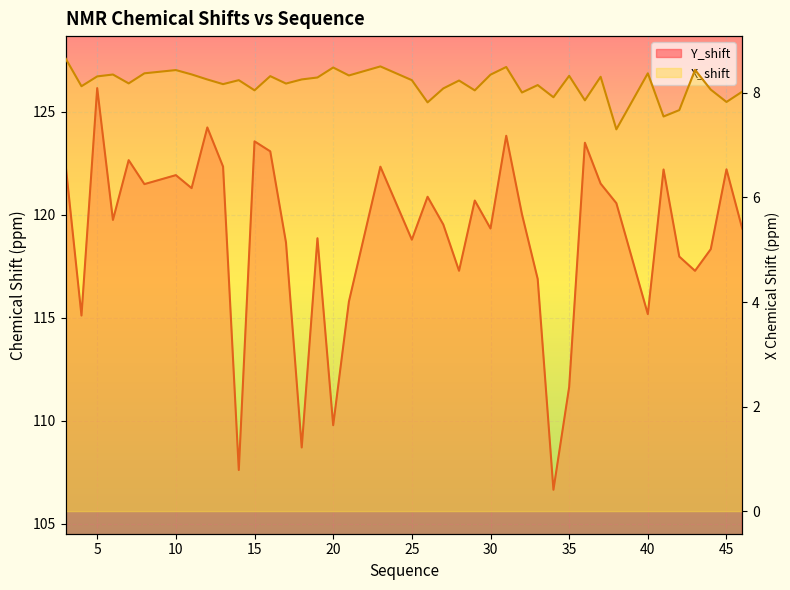

Rank the categories by X_shift value from highest to lowest.

3, 23, 31, 20, 43, 10, 8, 40, 11, 6, 30, 21, 35, 16, 5, 37, 19, 18, 12, 14, 25, 28, 7, 17, 13, 33, 4, 27, 44, 15, 29, 46, 32, 34, 36, 45, 26, 42, 41, 38